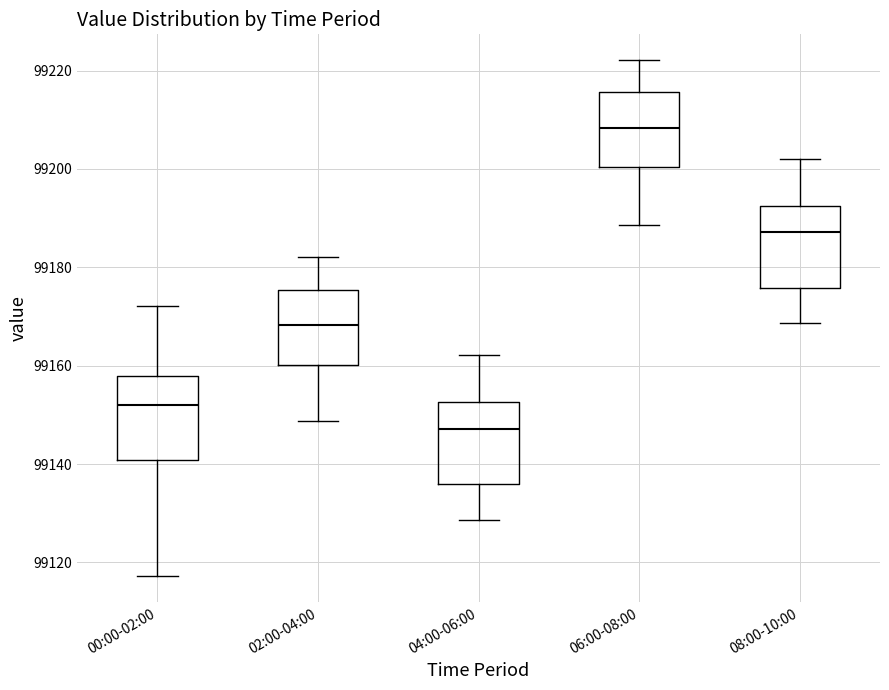

Reading left to right, read every box against the y-axis: the position of its median line, the range the box covers, and the ends of its whiskers. The values are not printed on the chart, so give them approximately, as read against the axis.

00:00-02:00: median 99152, box 99140 to 99158, whiskers 99118 to 99172
02:00-04:00: median 99168, box 99160 to 99176, whiskers 99148 to 99182
04:00-06:00: median 99148, box 99136 to 99152, whiskers 99128 to 99162
06:00-08:00: median 99208, box 99200 to 99216, whiskers 99188 to 99222
08:00-10:00: median 99188, box 99176 to 99192, whiskers 99168 to 99202